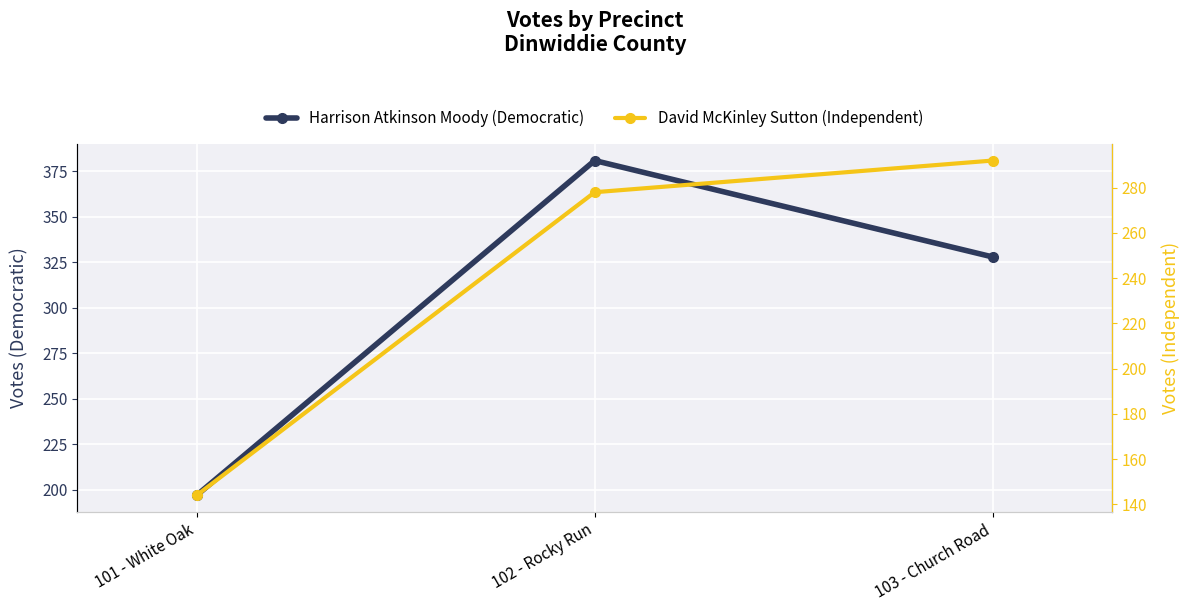

What is the maximum value shown in the chart?

381